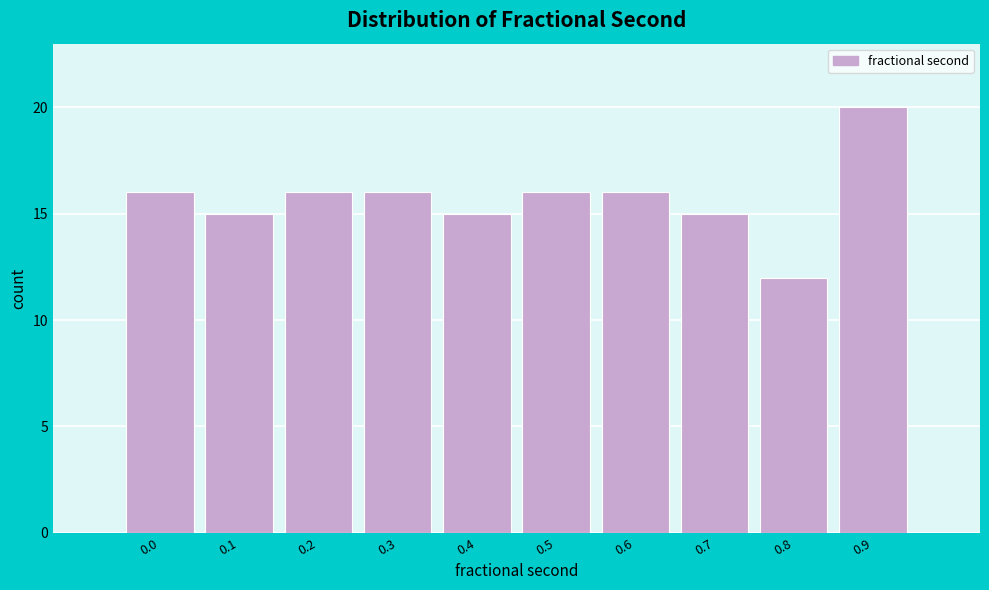

Reading left to right, list all the values displayed in this chart.

16	15	16	16	15	16	16	15	12	20